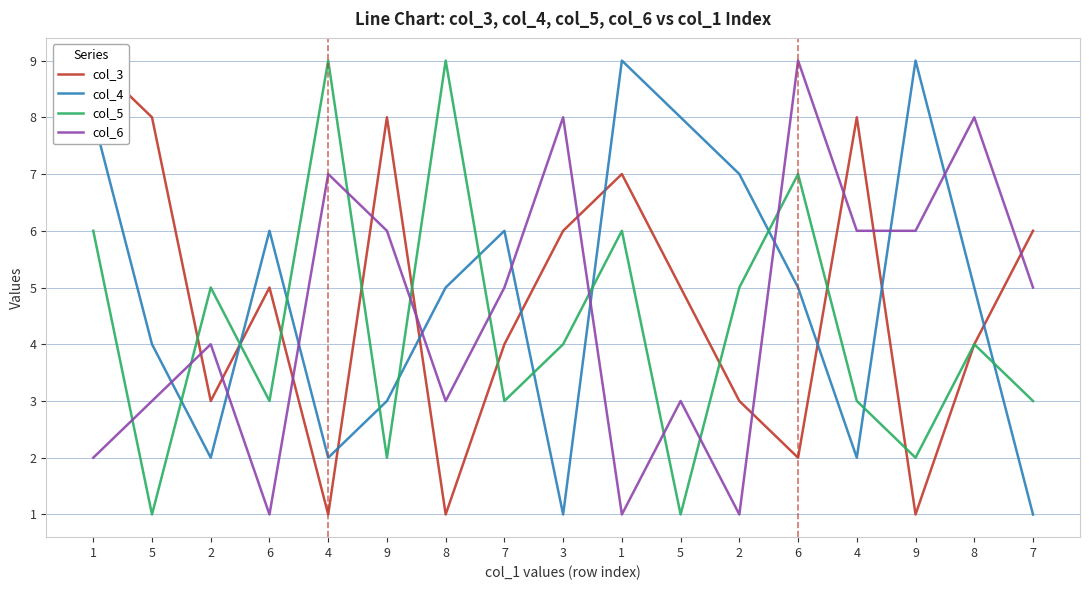

What is the value of the col_4 point at the 3rd from the left?

2